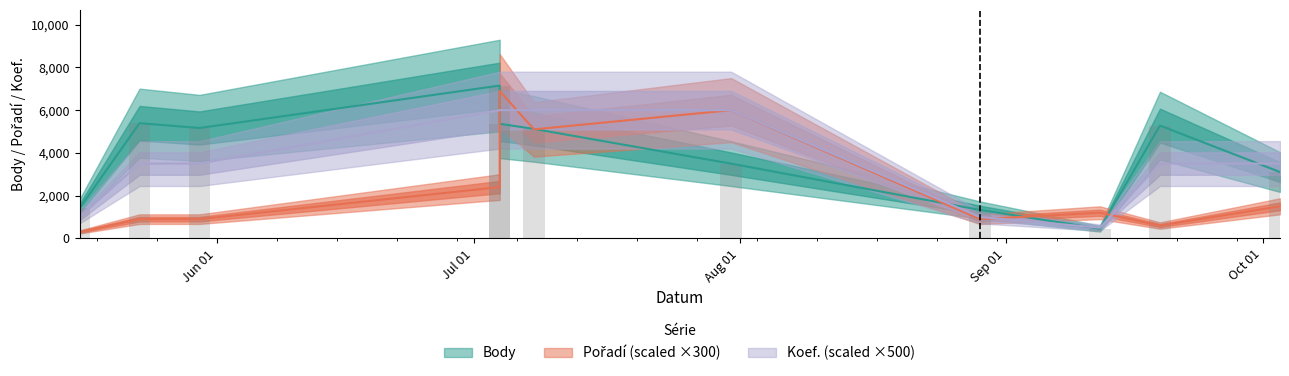

Read the Body value at 2020-09-12, to the nearest 50.

450